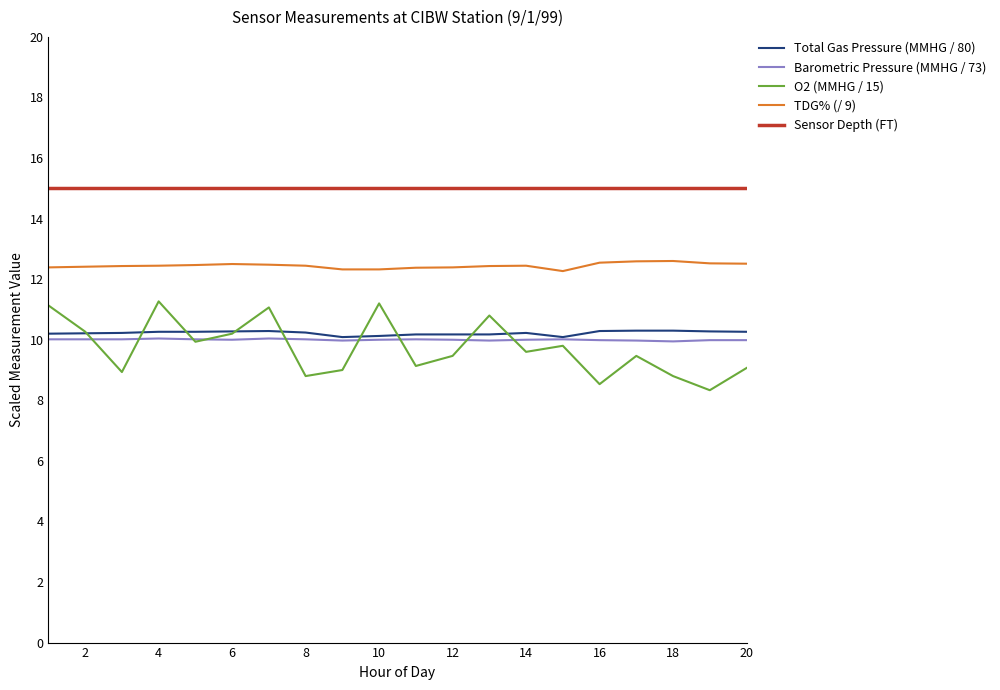

Which series has the largest total across all categories?

Sensor Depth (FT)